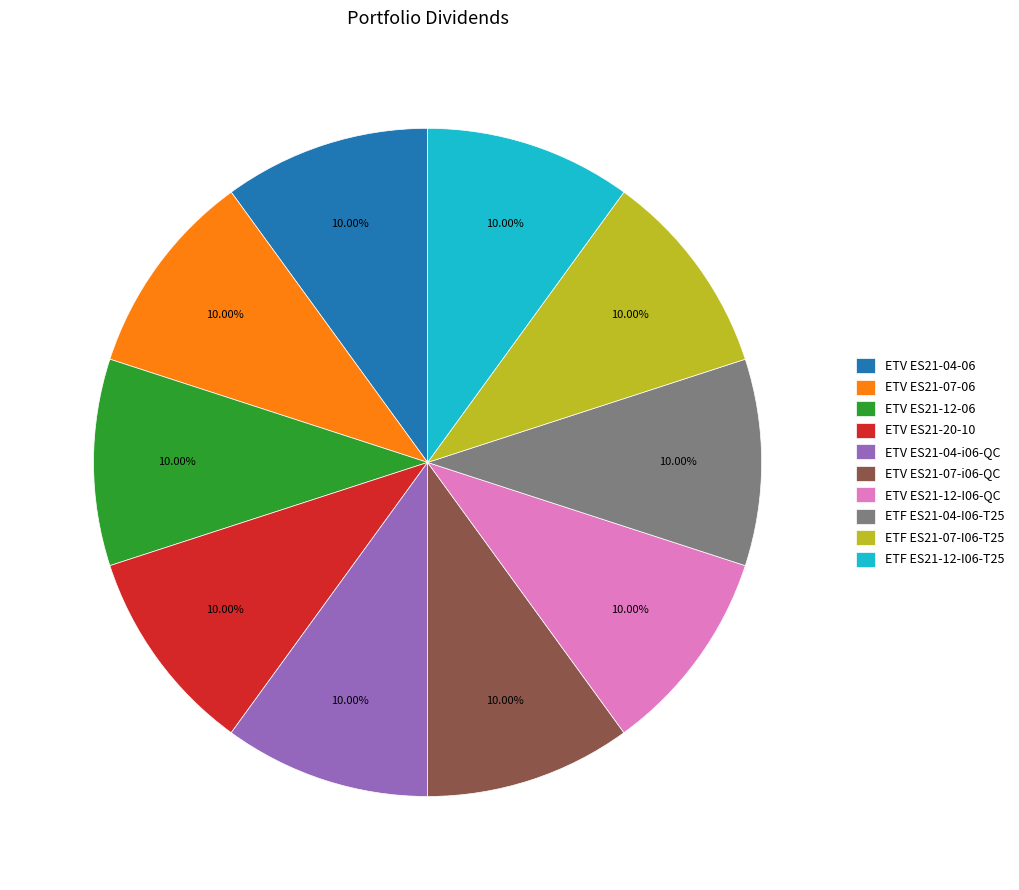

To the nearest percent, what percentage of the pie is ETV ES21-12-06?

10%